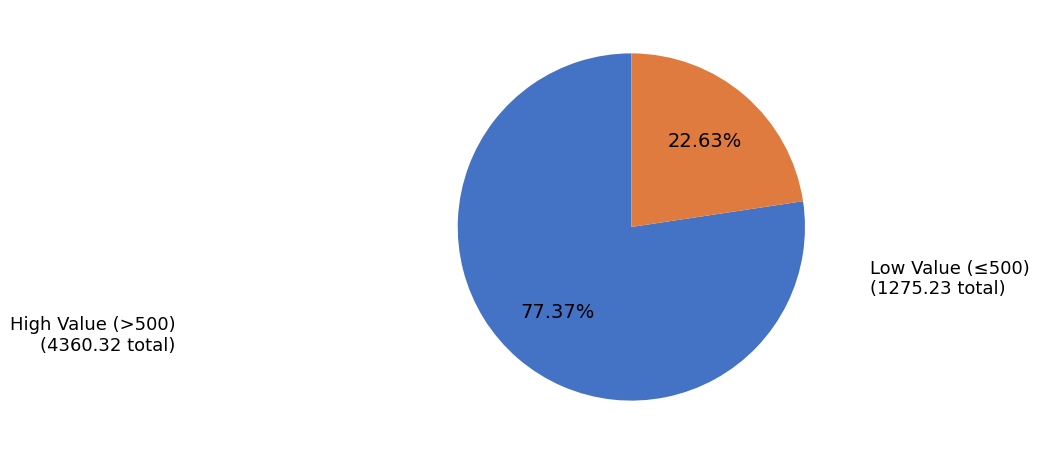

Count the number of slices in the pie.

2